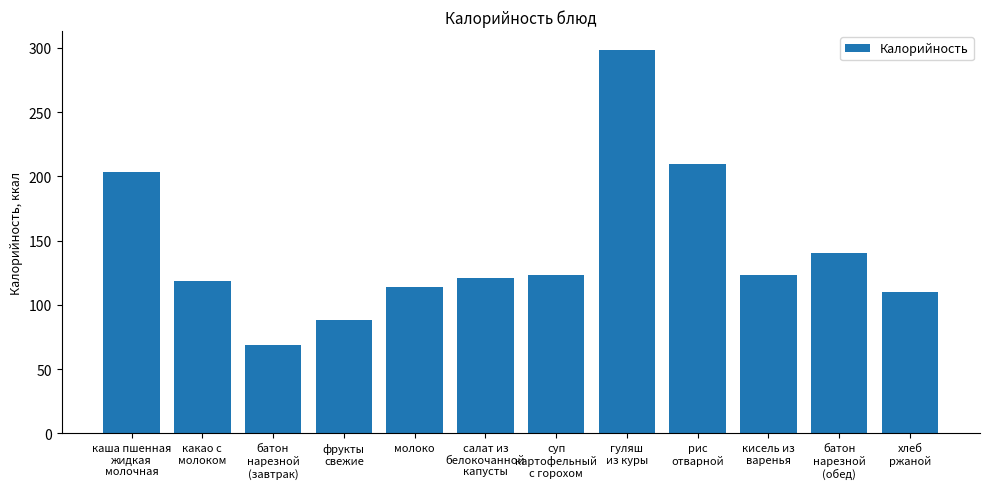

What is the change in value from каша пшенная
жидкая
молочная to молоко?

-89.8